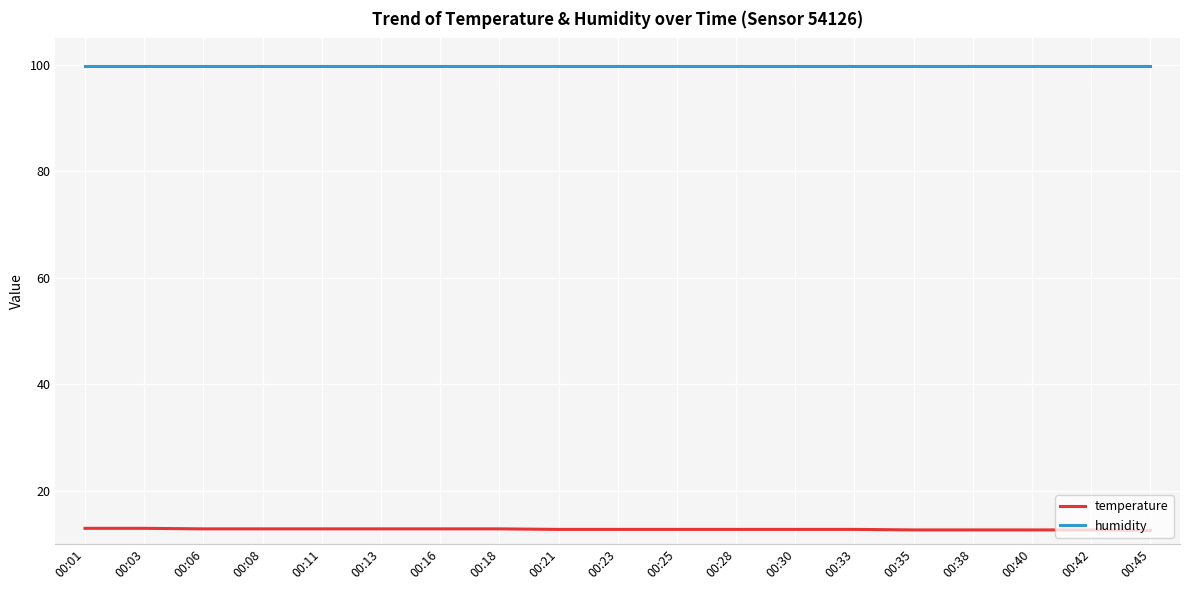

What is the total value across all series at 00:38?

112.5